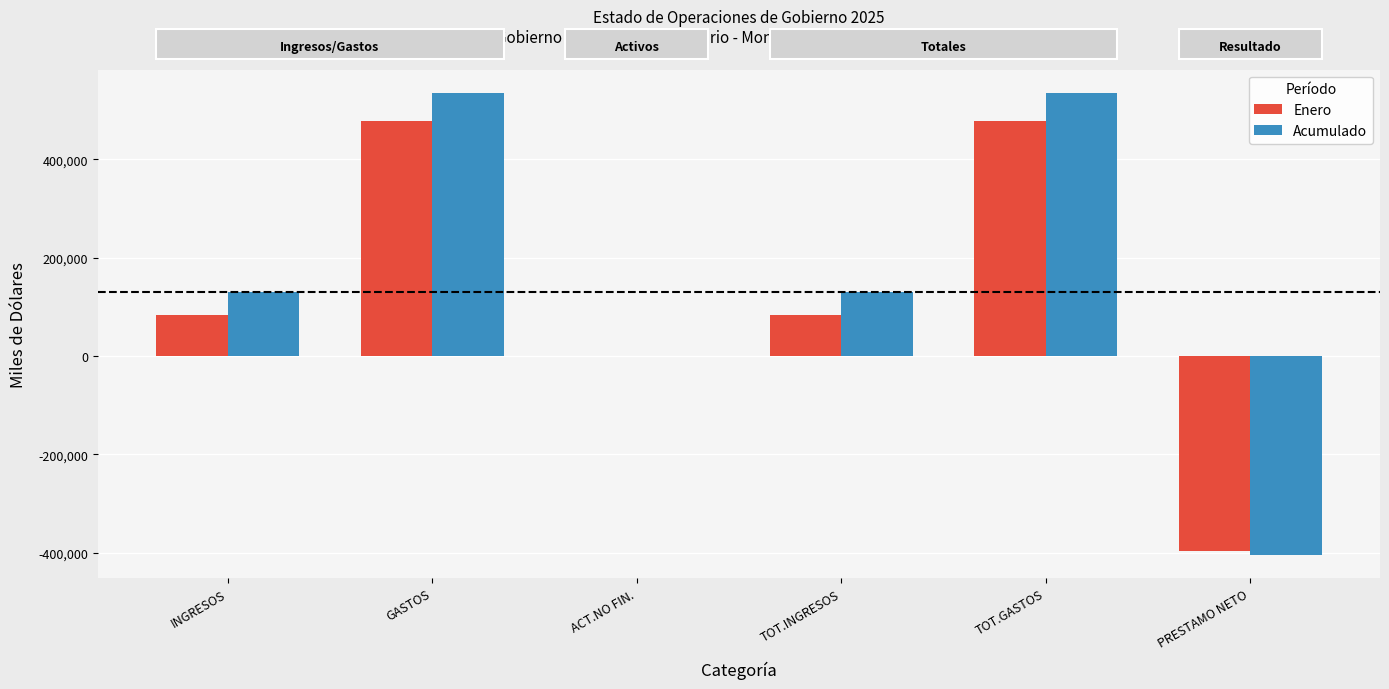

What is the sum of the Enero values at PRESTAMO NETO and TOT.GASTOS?

82787